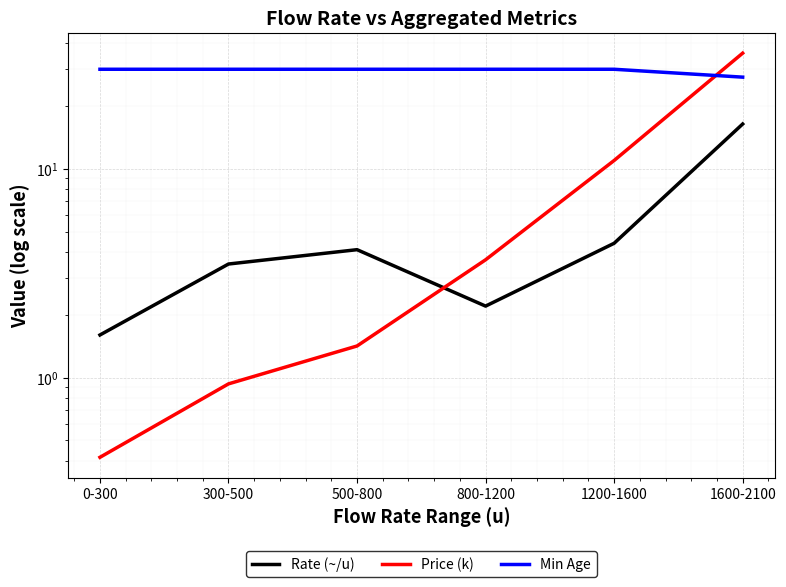

Read the Min Age value at 0-300.

30.0